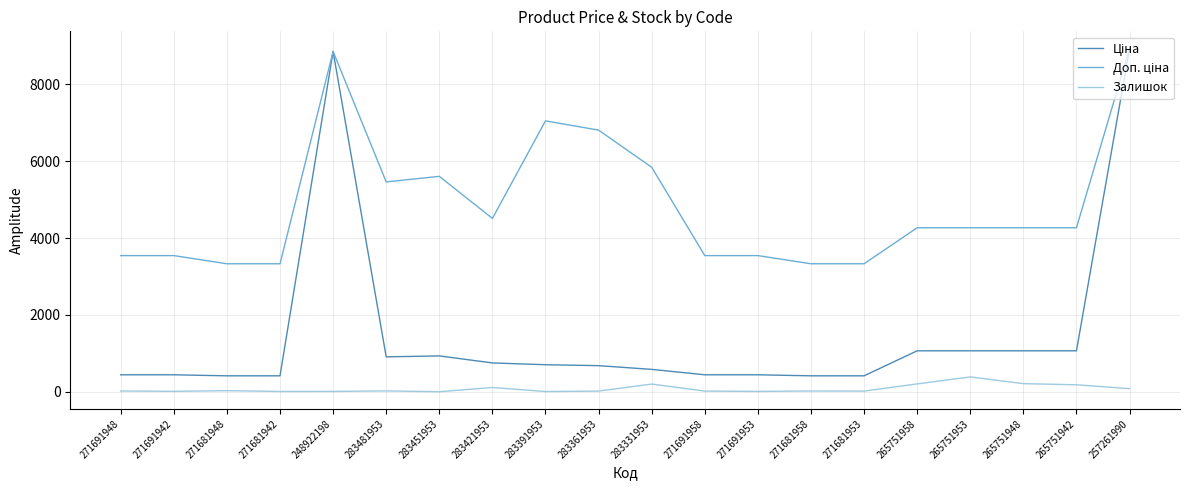

Is it true that Залишок equals 11.0 at 271691953?

True